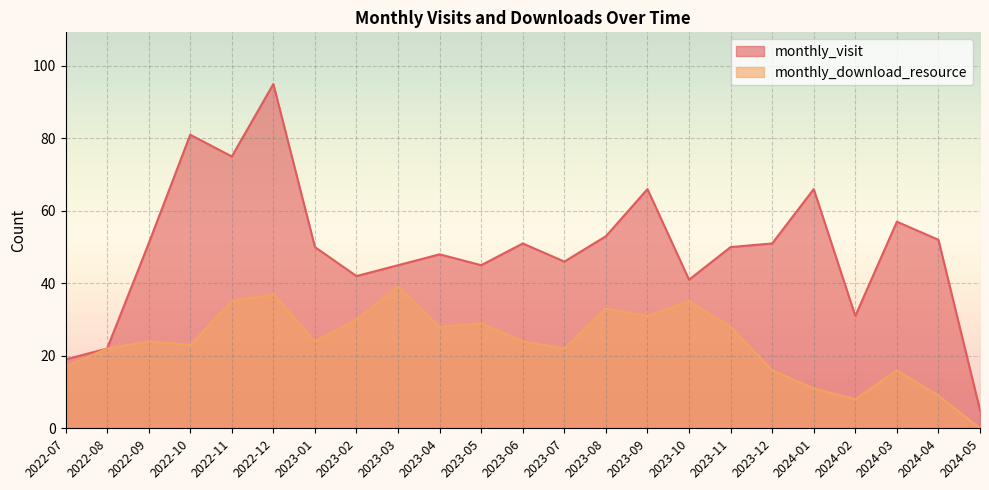

True or false: monthly_visit has more than 2 points higher than both neighbors.

True